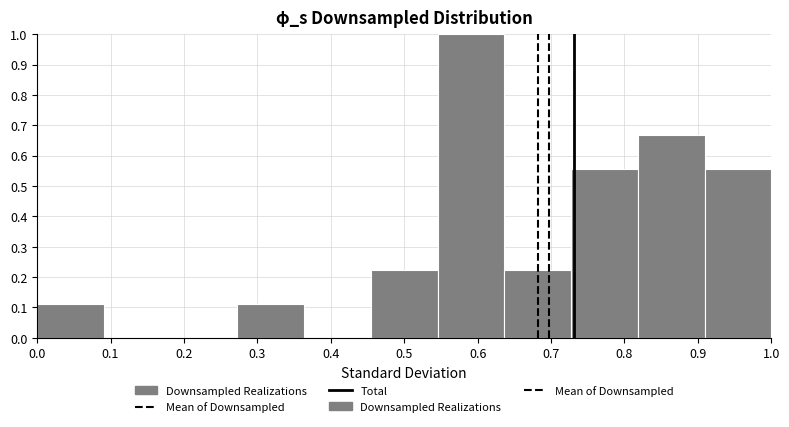

Reading left to right, list every bar in this chart as the range it spans on the x-axis followed by its height. Neither the bar edges nor the heights are printed on the chart, so give them approximately, as read against the axes.

0.00 to 0.09: 0.11
0.09 to 0.18: 0
0.18 to 0.27: 0
0.27 to 0.36: 0.11
0.36 to 0.45: 0
0.45 to 0.55: 0.22
0.55 to 0.64: 1.00
0.64 to 0.73: 0.22
0.73 to 0.82: 0.56
0.82 to 0.91: 0.67
0.91 to 1.00: 0.56